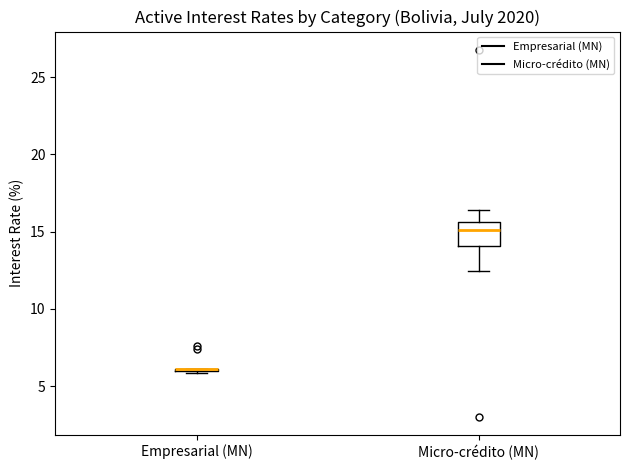

Reading left to right, read every box against the y-axis: the position of its median line, the range the box covers, and the ends of its whiskers. The values are not printed on the chart, so give them approximately, as read against the axis.

Empresarial (MN): box collapsed to a line at 6.0, whiskers 6.0 to 6.0
Micro-crédito (MN): median 15.0, box 14.0 to 15.5, whiskers 12.5 to 16.5